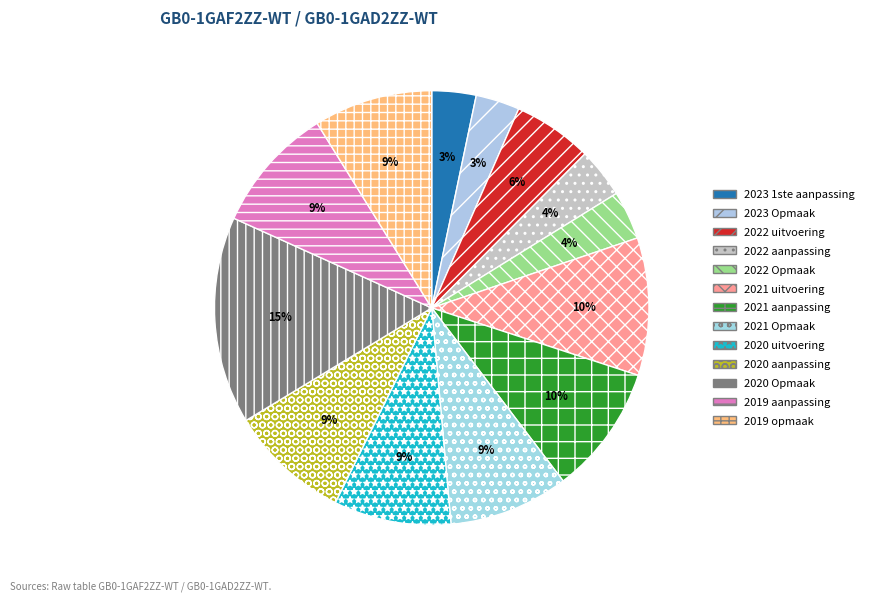

To the nearest percent, what percentage of the pie is 2023 Opmaak?

3%